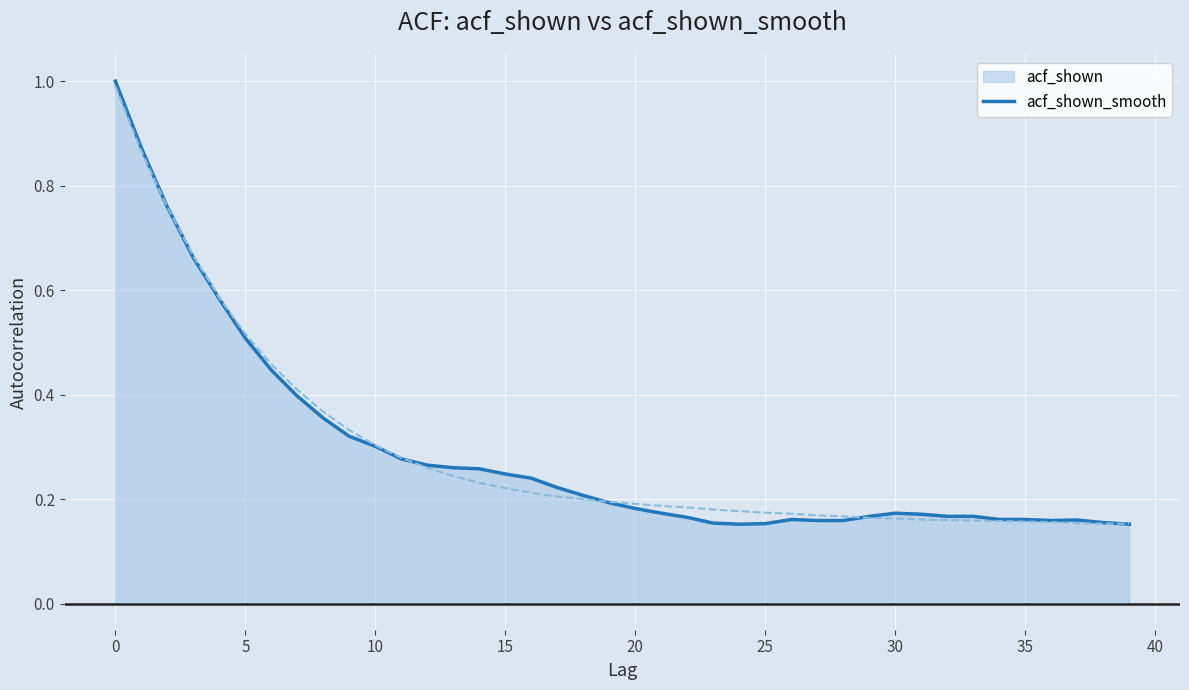

Which series has the largest range (max minus min)?

acf_shown